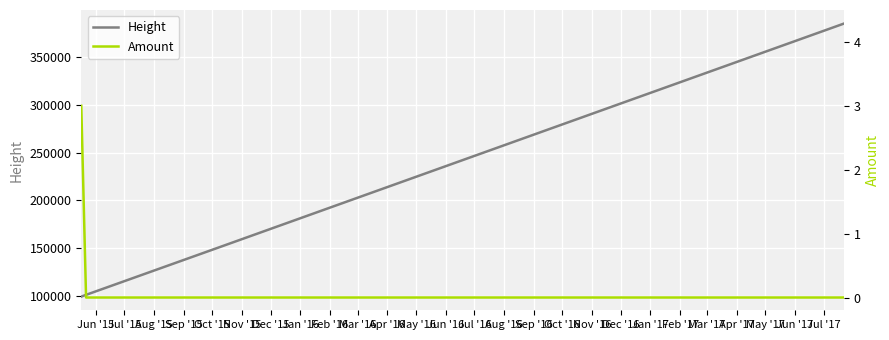

At how many categories does at least one series exceed 352580?

1